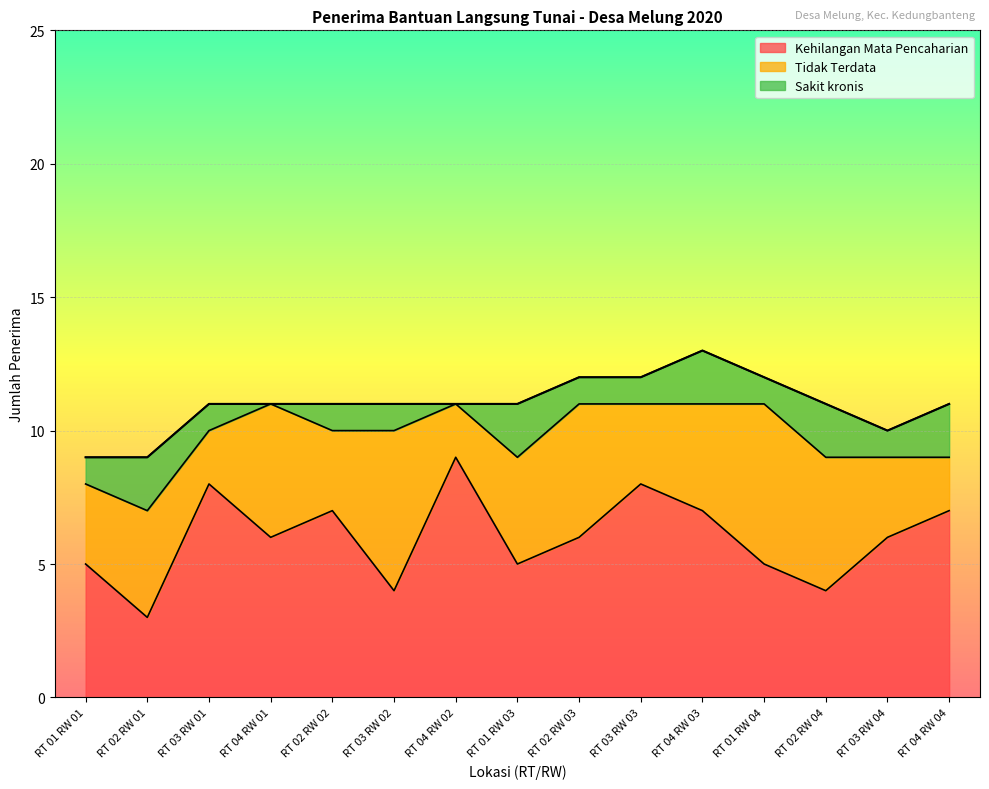

Reading left to right, list all the values displayed in this chart.

Kehilangan Mata Pencaharian: 5	3	8	6	7	4	9	5	6	8	7	5	4	6	7
Tidak Terdata: 3	4	2	5	3	6	2	4	5	3	4	6	5	3	2
Sakit kronis: 1	2	1	0	1	1	0	2	1	1	2	1	2	1	2